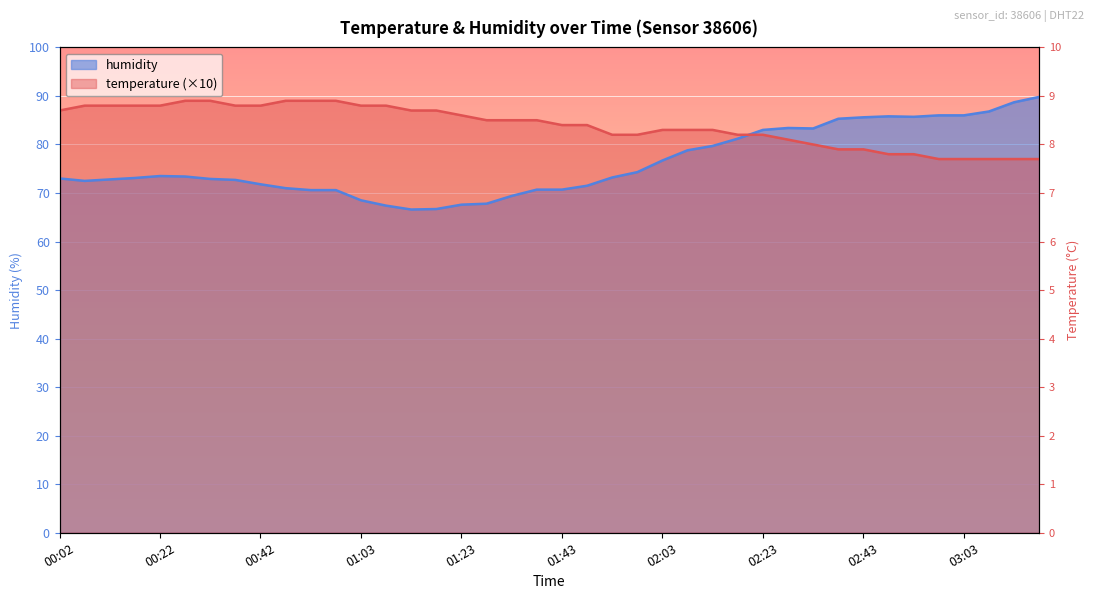

Reading left to right, transcribe all the data shown in this chart.

temperature: 87.0	88.0	88.0	88.0	88.0	89.0	89.0	88.0	88.0	89.0	89.0	89.0	88.0	88.0	87.0	87.0	86.0	85.0	85.0	85.0	84.0	84.0	82.0	82.0	83.0	83.0	83.0	82.0	82.0	81.0	80.0	79.0	79.0	78.0	78.0	77.0	77.0	77.0	77.0	77.0
humidity: 73.0	72.5	72.8	73.1	73.5	73.4	72.9	72.7	71.8	71.0	70.6	70.6	68.5	67.4	66.6	66.7	67.6	67.8	69.4	70.7	70.7	71.5	73.2	74.3	76.7	78.8	79.7	81.2	83.0	83.4	83.3	85.3	85.6	85.8	85.7	86.0	86.0	86.8	88.7	89.8